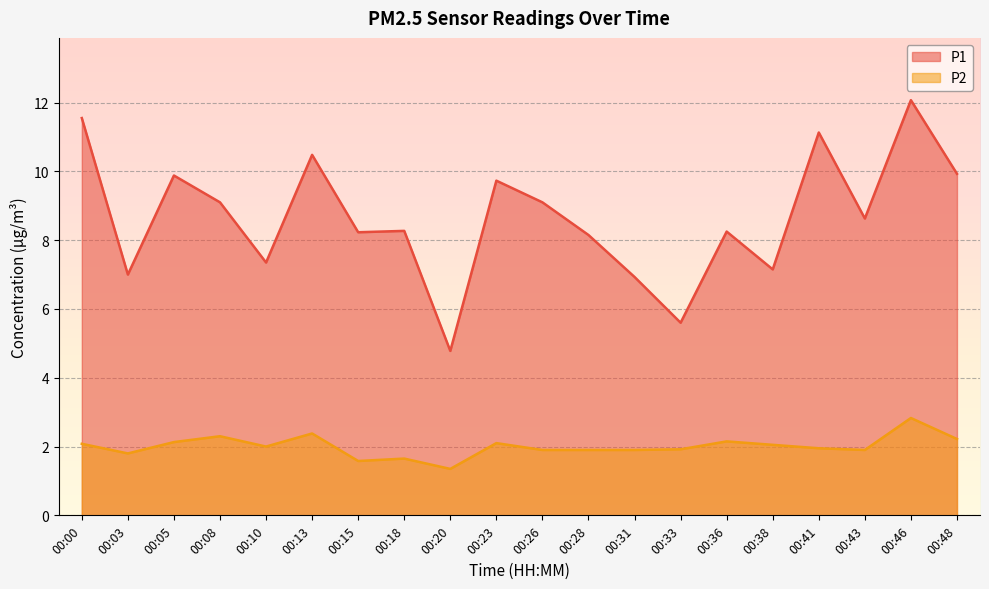

Which series has the largest range (max minus min)?

P1